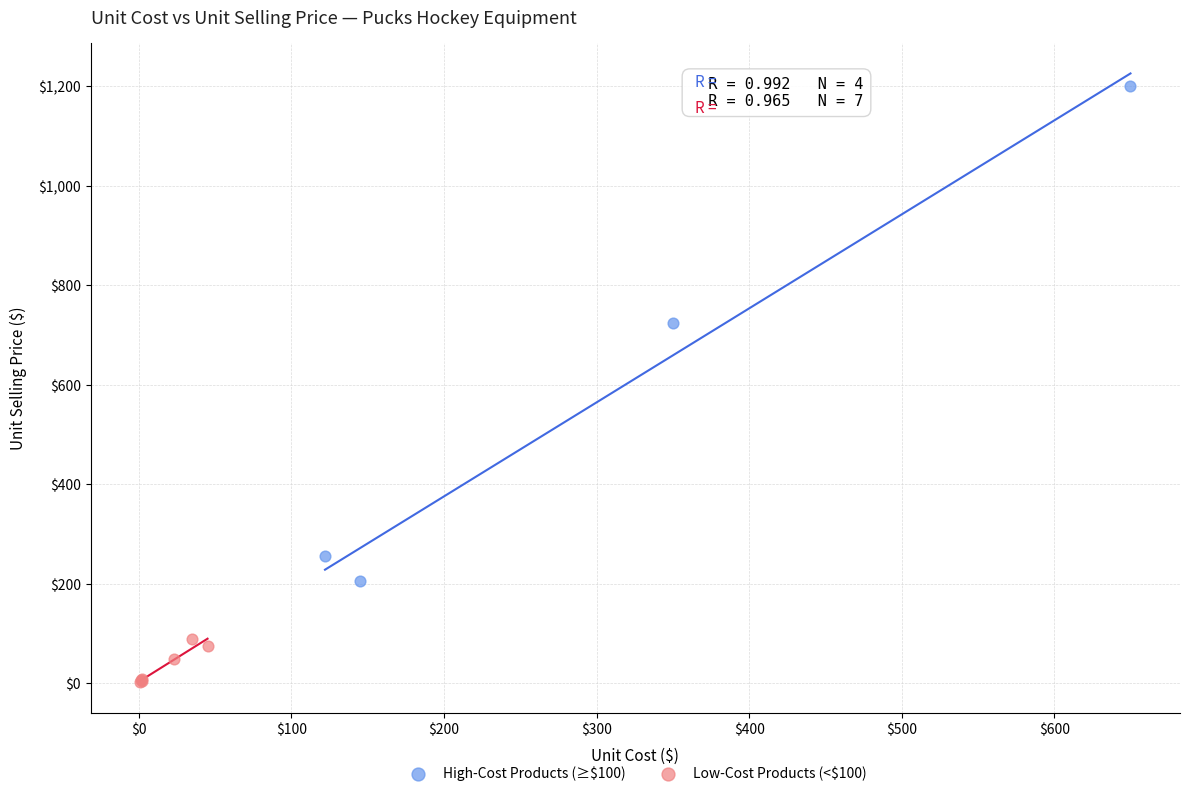

Which series contains the lowest Y value?

Low-Cost Products (<$100)